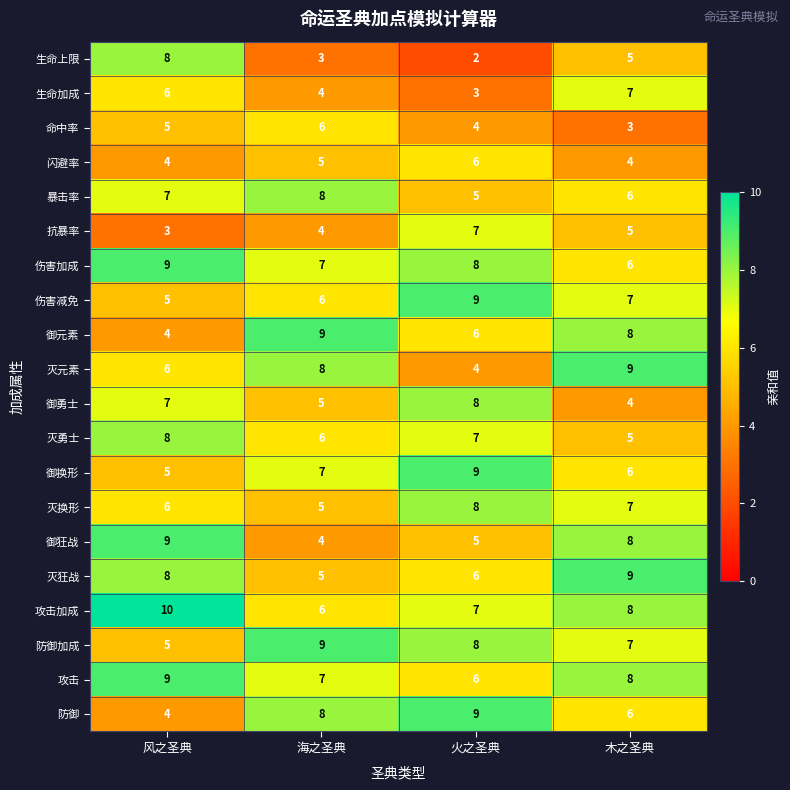

What is the difference between the highest and lowest values at 风之圣典?

7